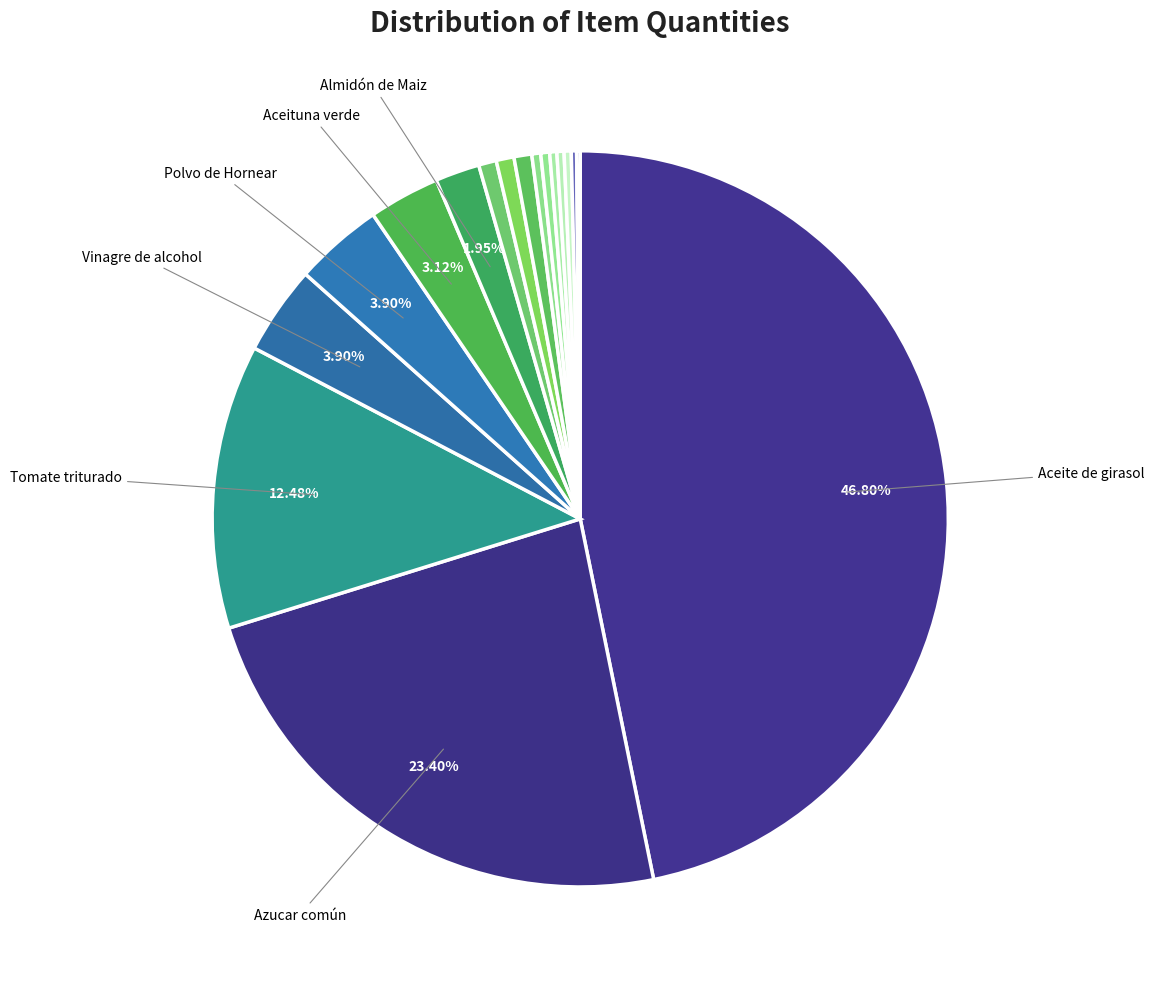

To the nearest percent, what is the average slice percentage?

6%